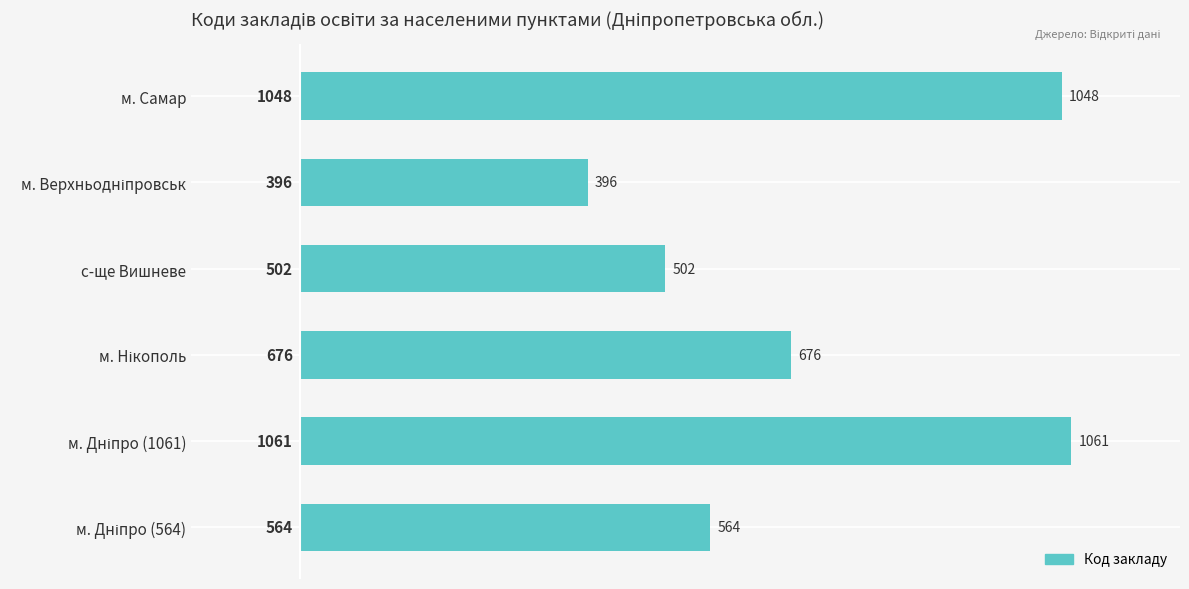

What is the change in value from м. Самар to с-ще Вишневе?

-546